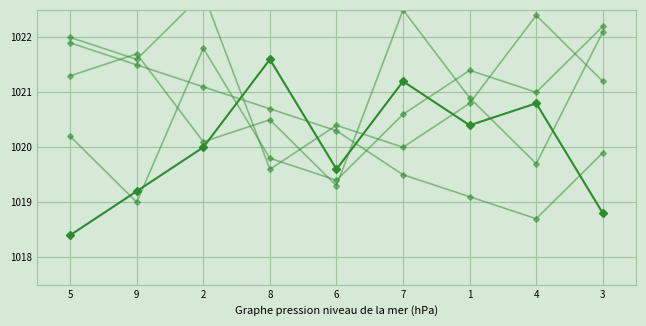

How many lines are shown in the chart?

5